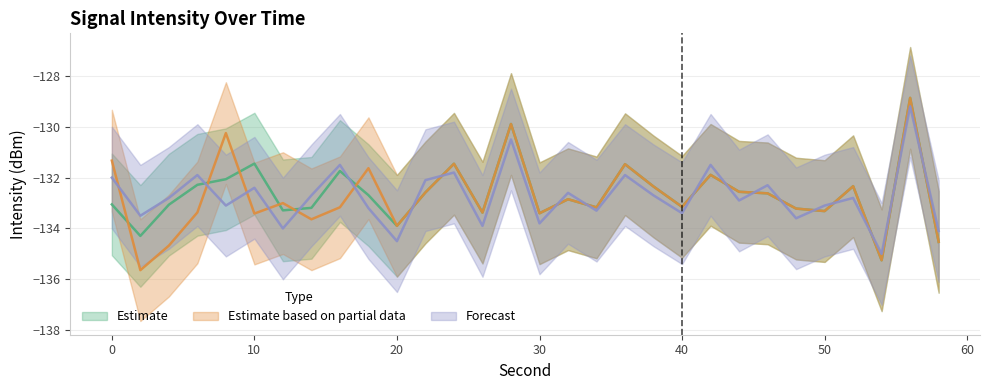

Which series changed the most between 12 and 20?

Estimate based on partial data